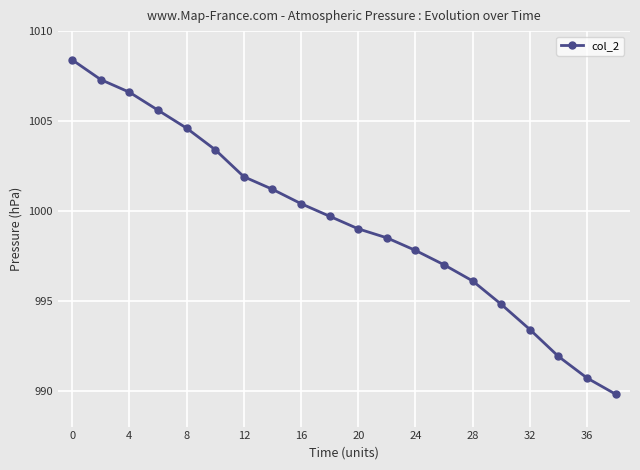

How many categories are shown in the chart?

20